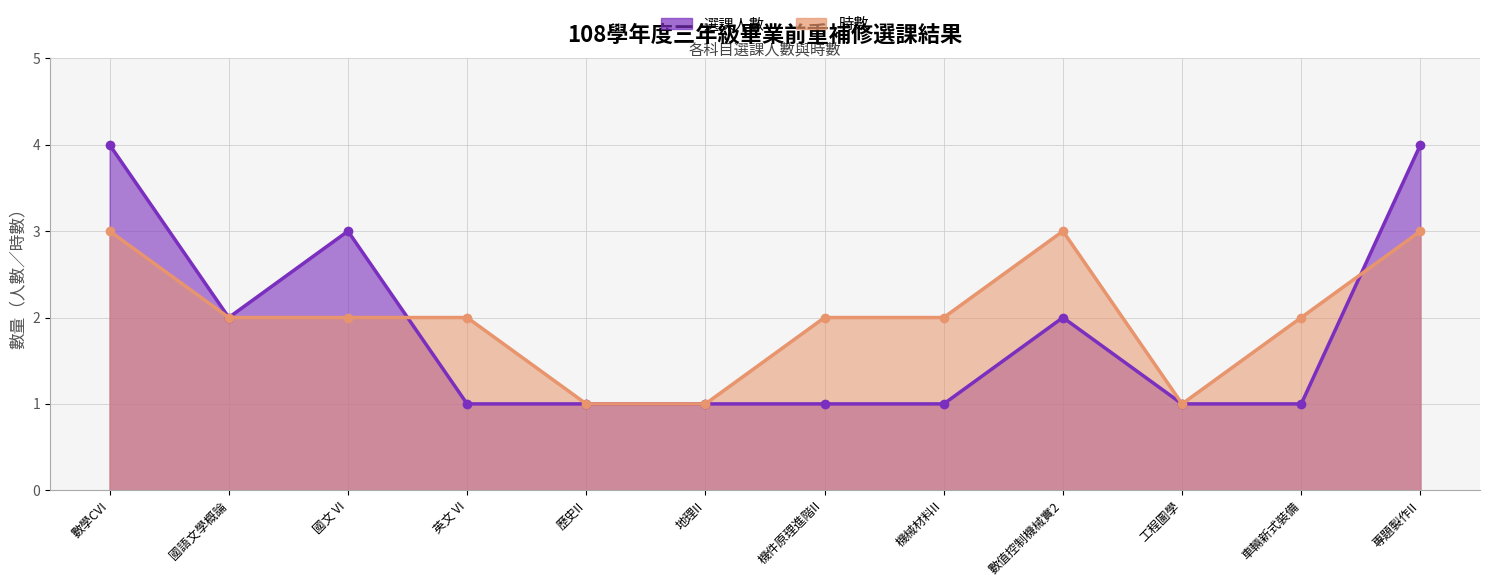

What are all the series names shown in the legend?

選課人數, 時數